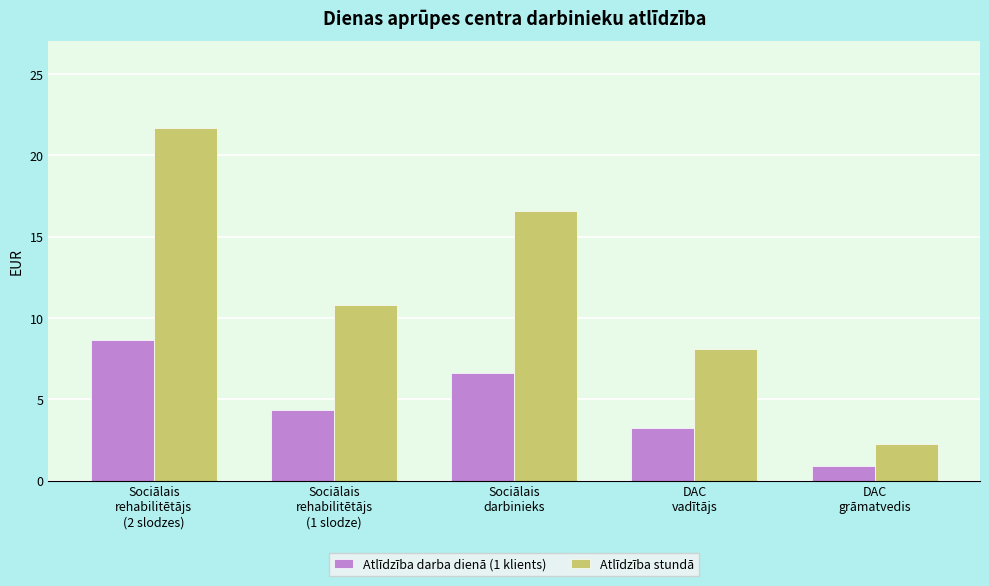

At which label does Atlīdzība darba dienā (1 klients) first exceed 4?

Sociālais
rehabilitētājs
(2 slodzes)